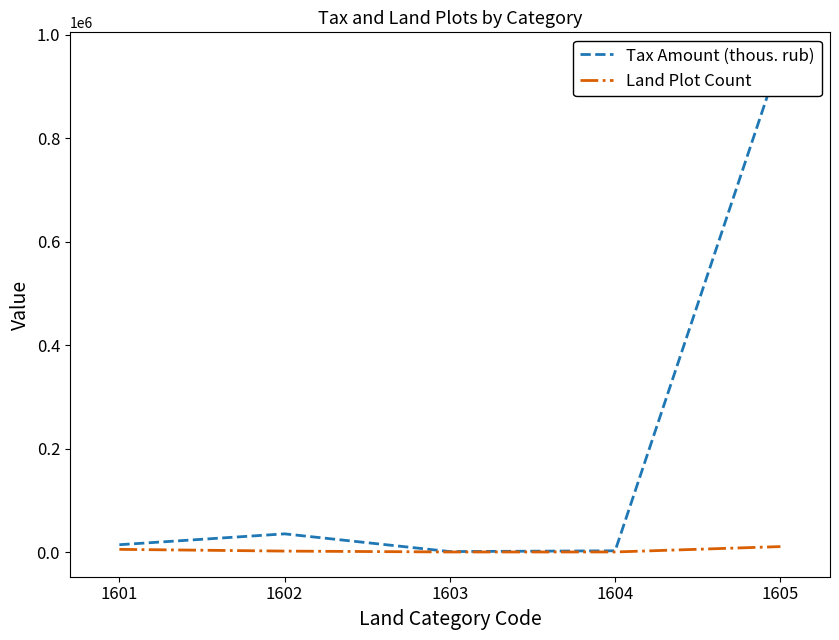

Between 1604 and 1602, which is larger?

1602